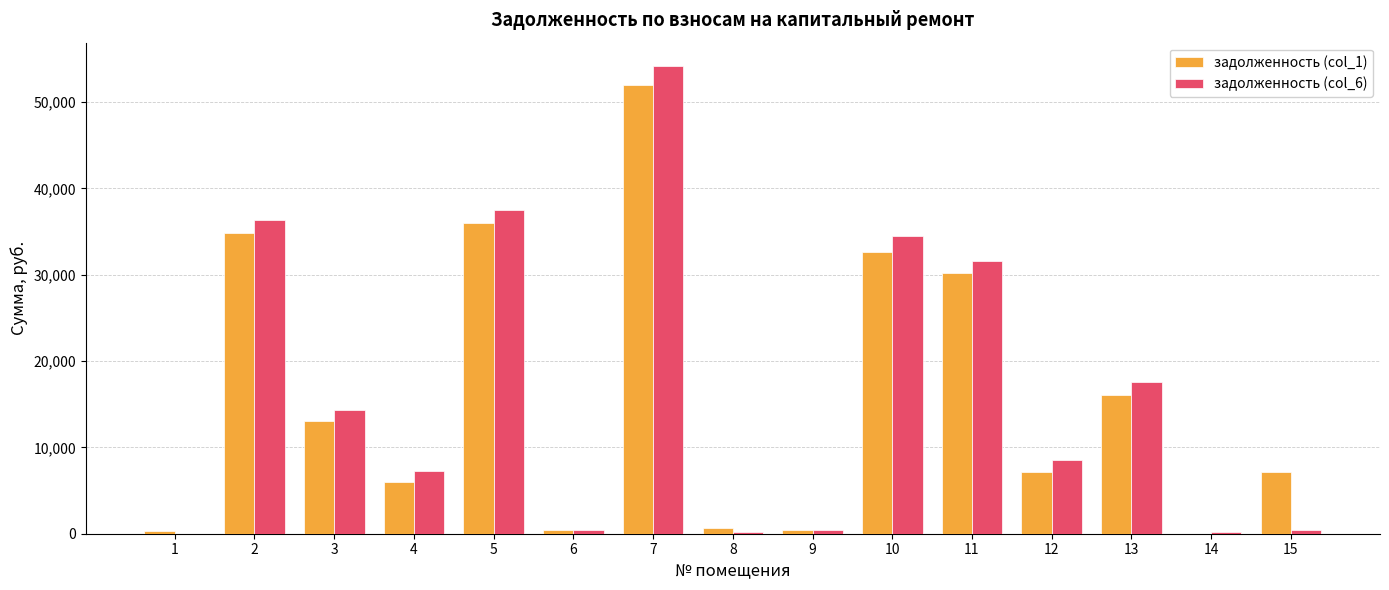

How many categories are shown in the chart?

15